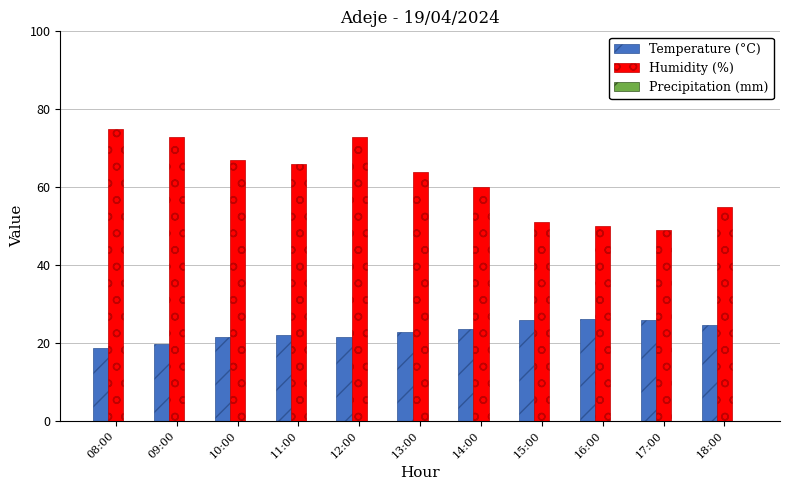

At 13:00, list the series in order from smallest to largest.

Temperature (°C), Humidity (%)